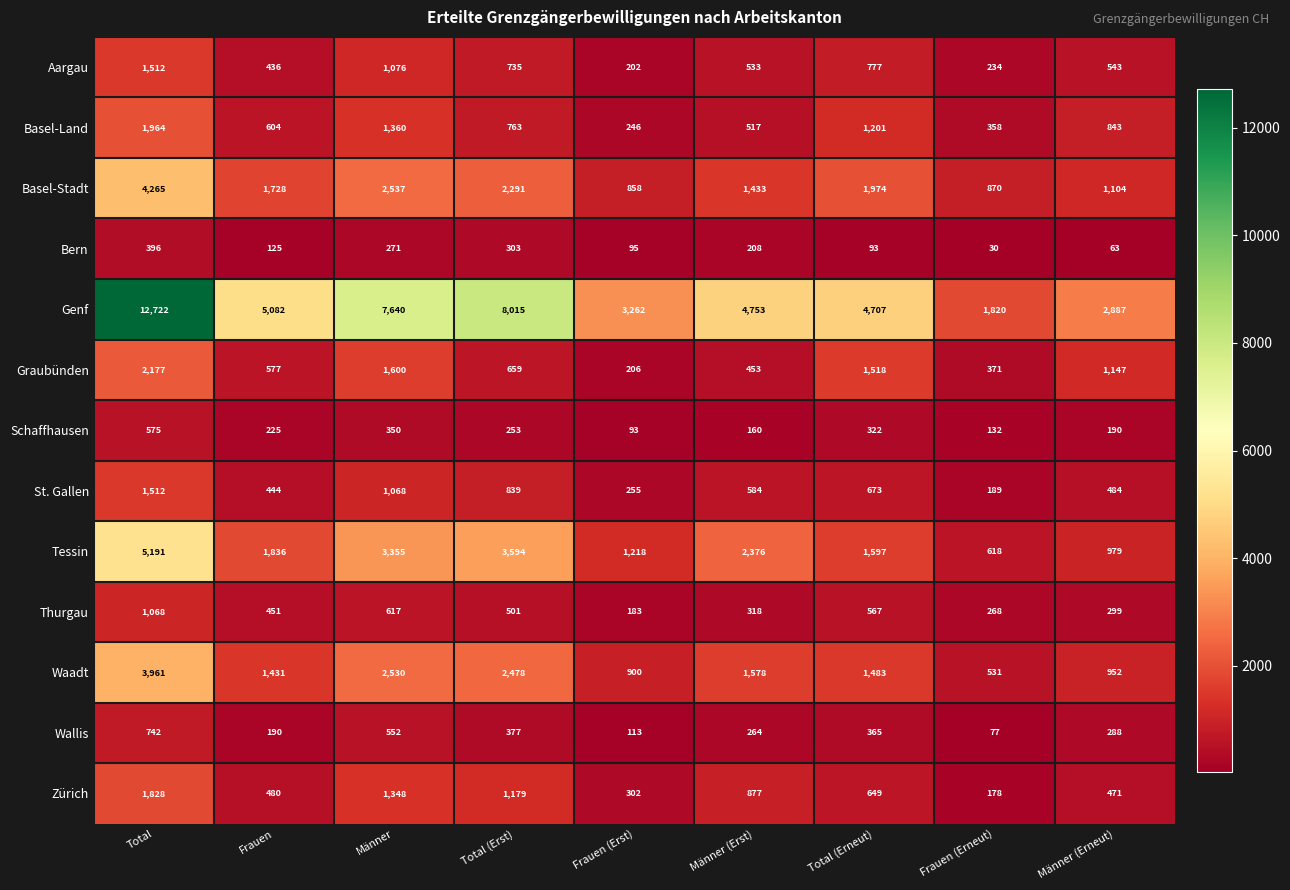

How many series are shown in this chart?

13